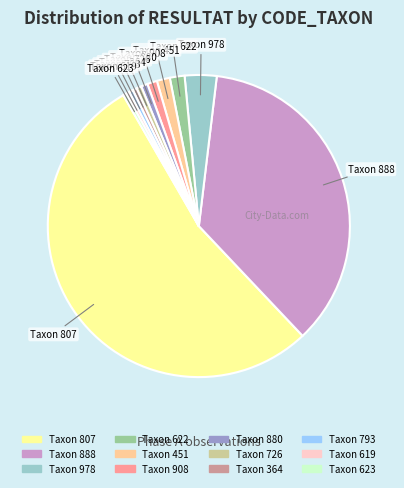

Is there any slice that represents more than half of the pie?

Yes